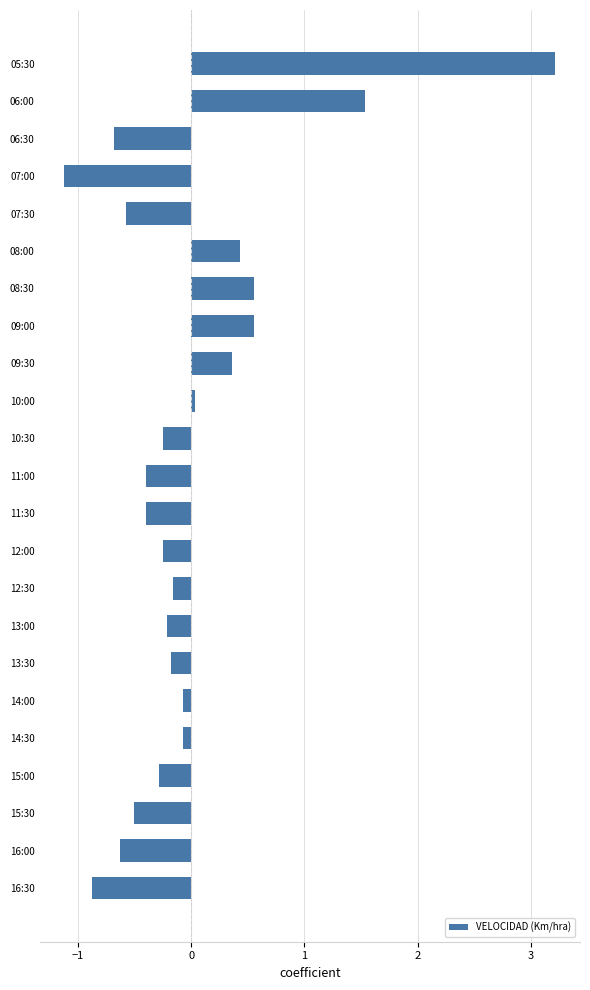

Is it true that the value at 09:00 is 0.4?

False